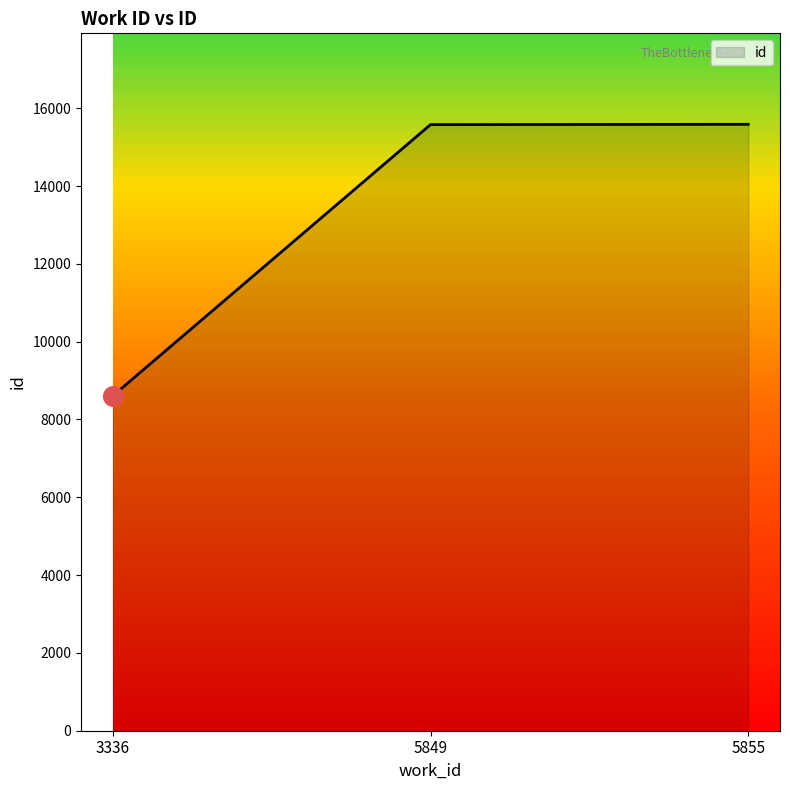

Between 5855 and 3336, which is larger?

5855